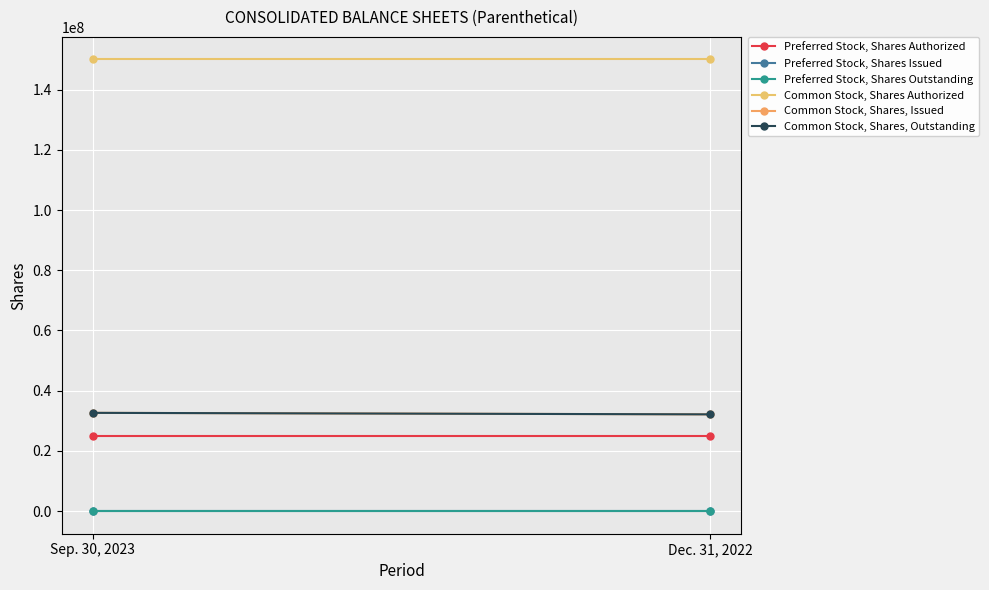

Where is Common Stock, Shares, Issued nearest to the value 32391749?

Sep. 30, 2023